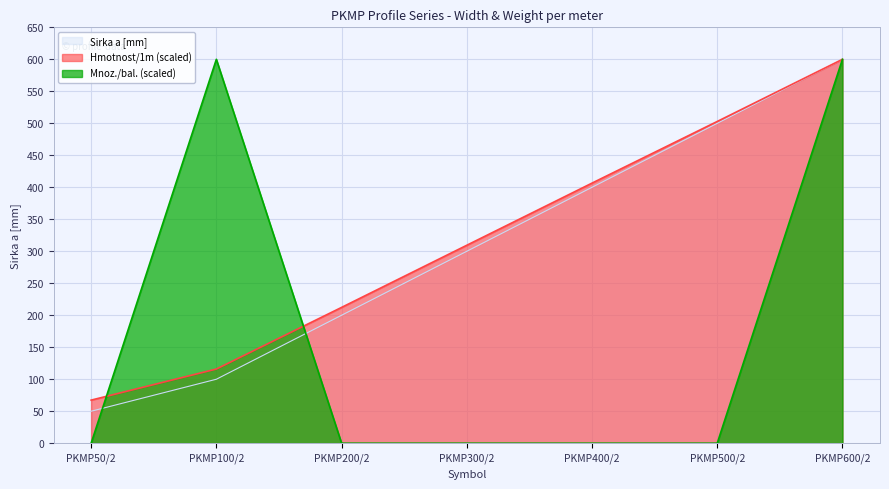

Rank the series by their maximum value, from lowest to highest.

Sirka a [mm], Hmotnost/1m, Mnoz./bal.